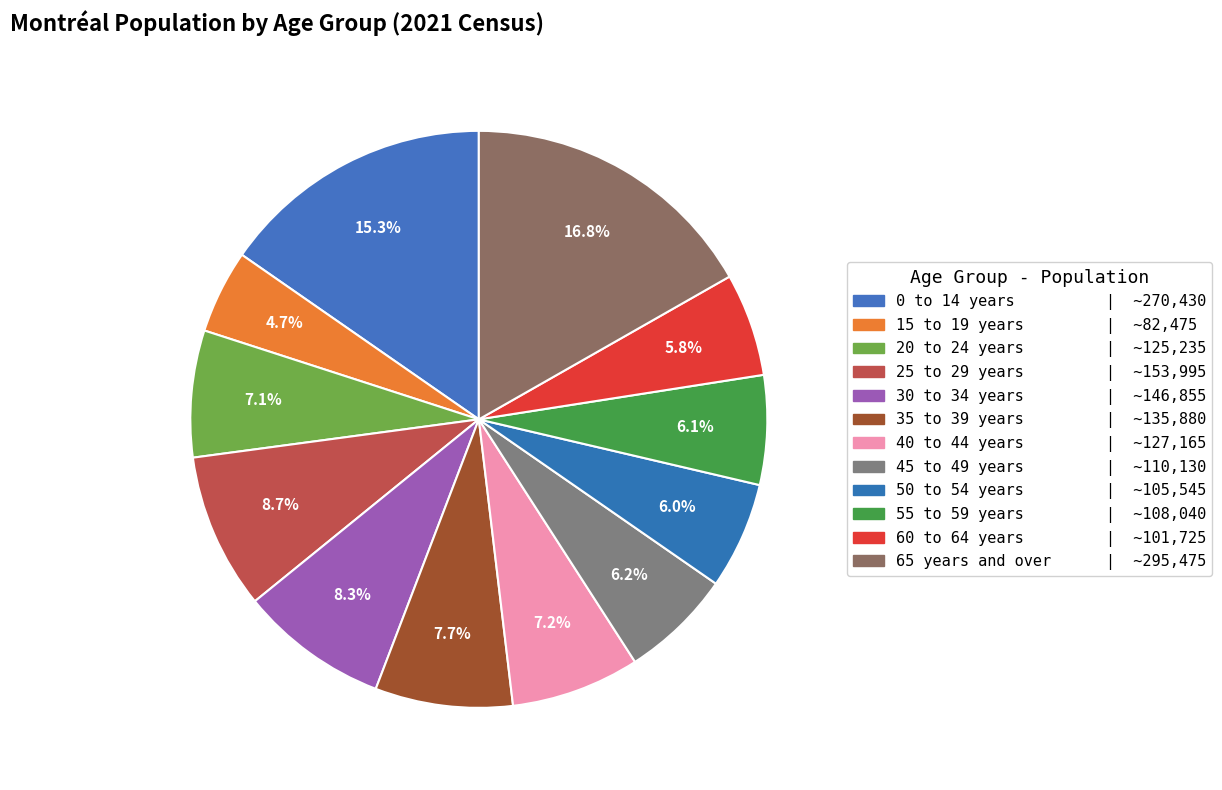

What percentage is the 45 to 49 years slice, to the nearest percent?

6%